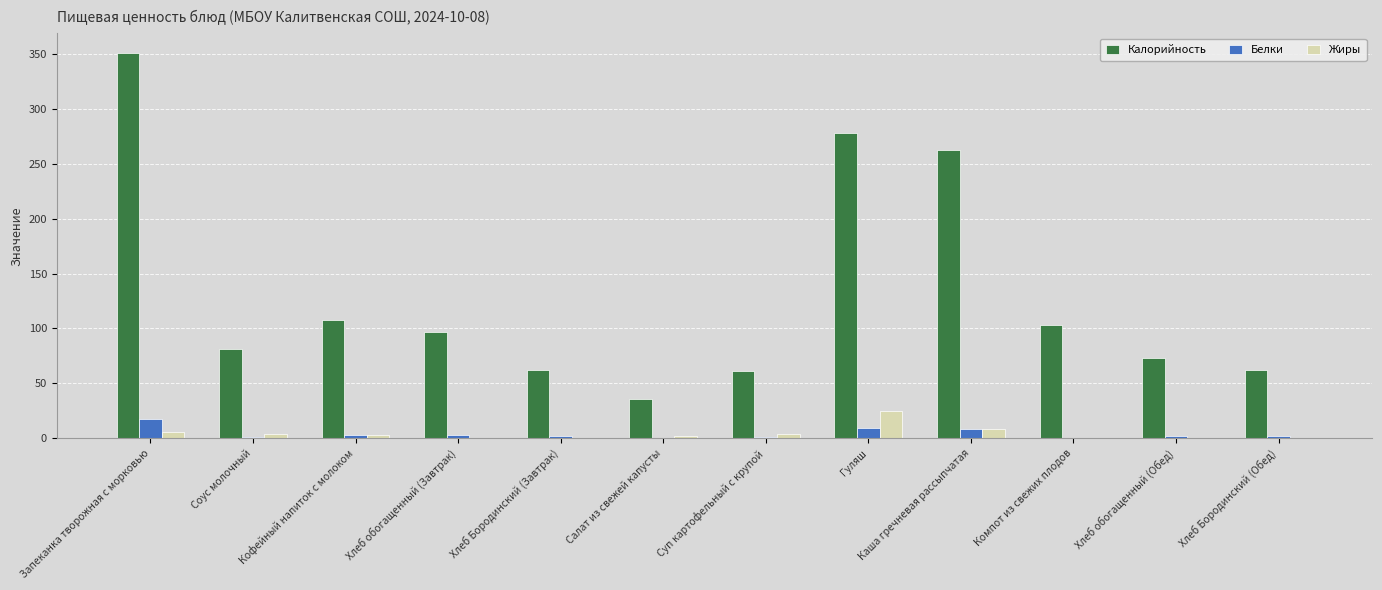

How many groups of bars are there?

12